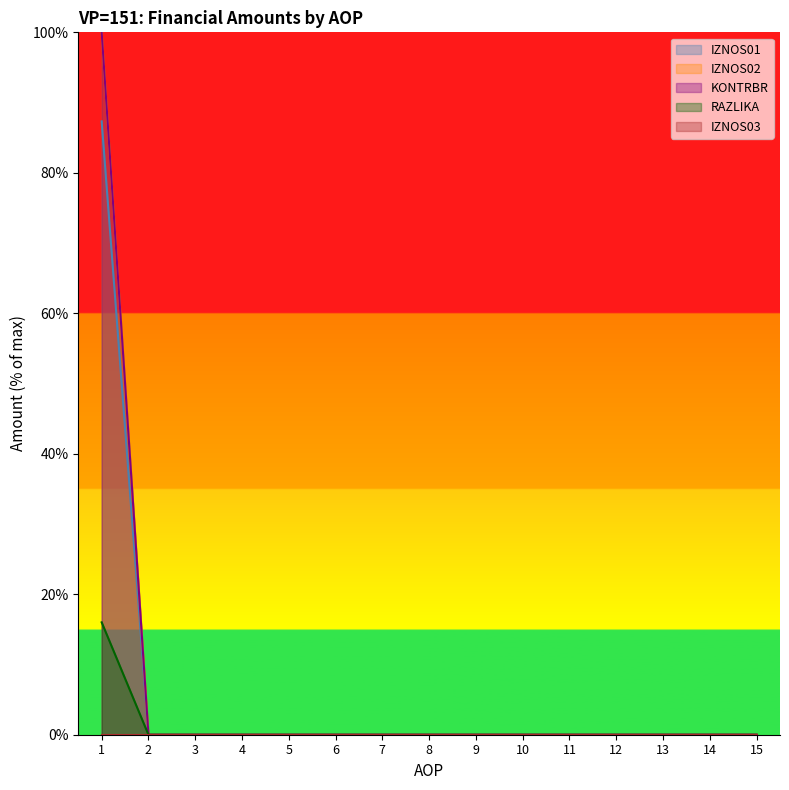

True or false: KONTRBR and IZNOS02 cross at least once.

False